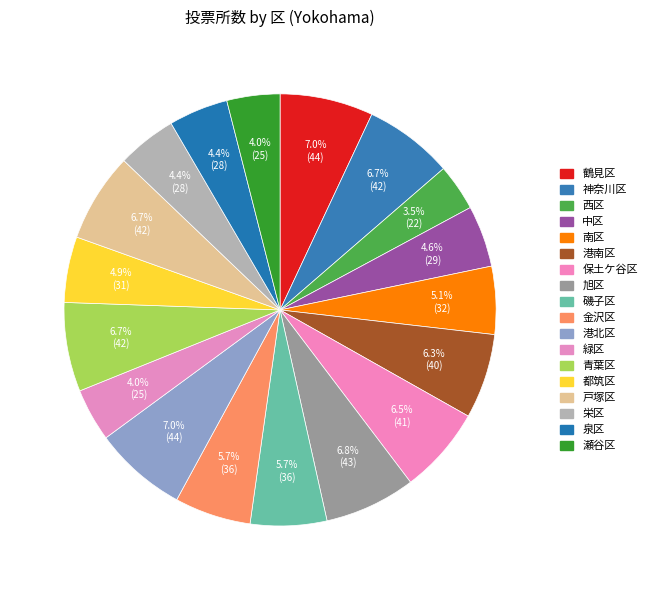

How many segments does this pie chart have?

18